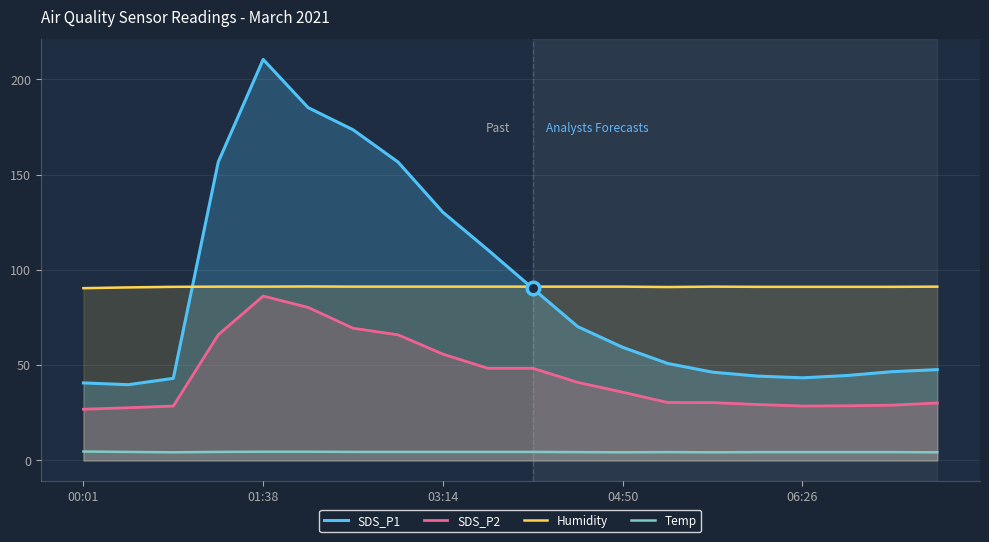

What is the difference between the SDS_P2 values at 10 and 13?

17.9